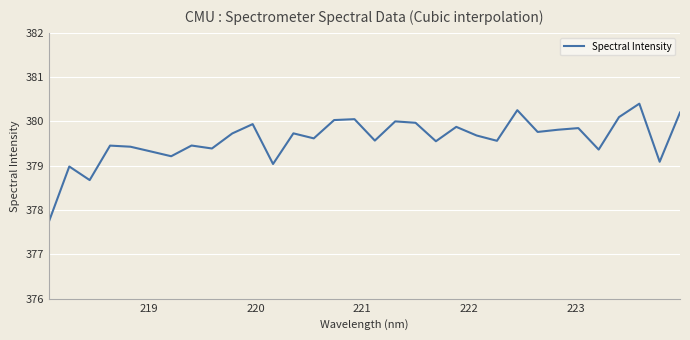

What is the minimum value shown in the chart?

377.7